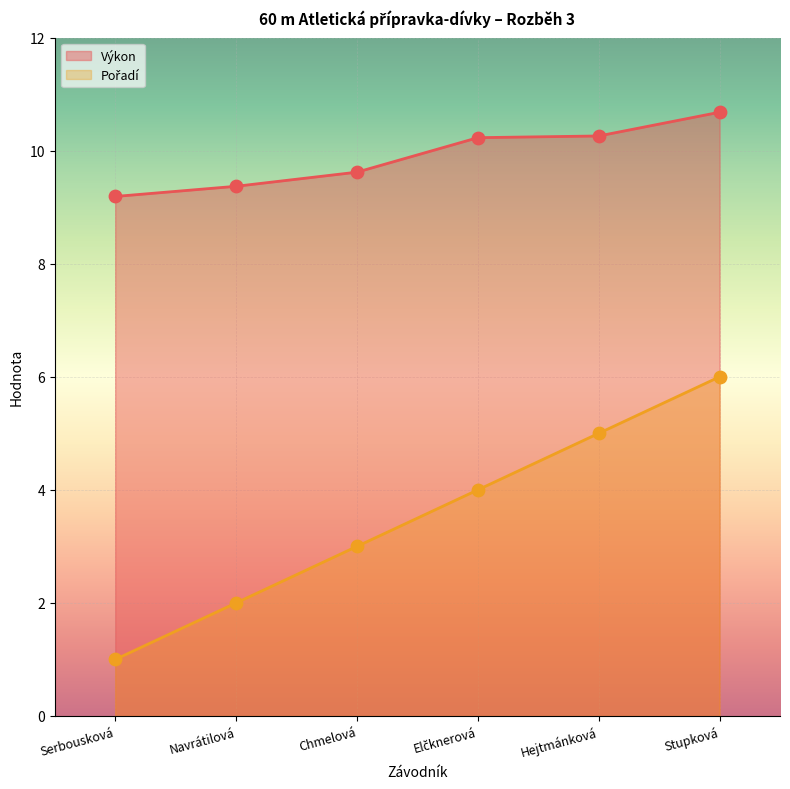

Which series reaches the maximum Y coordinate?

Výkon